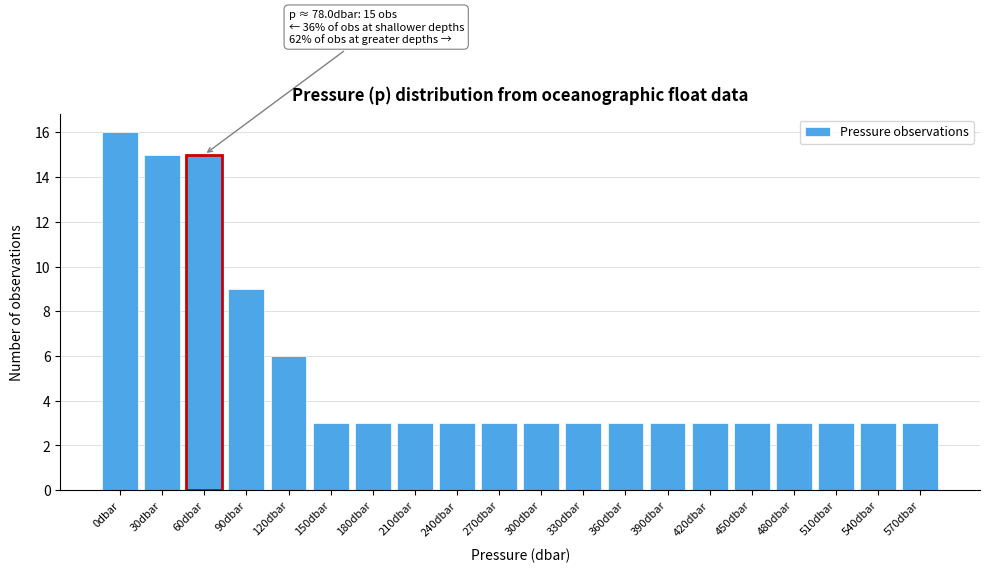

Reading right to left, what are all the values shown in this chart?

3	3	3	3	3	3	3	3	3	3	3	3	3	3	3	6	9	15	15	16